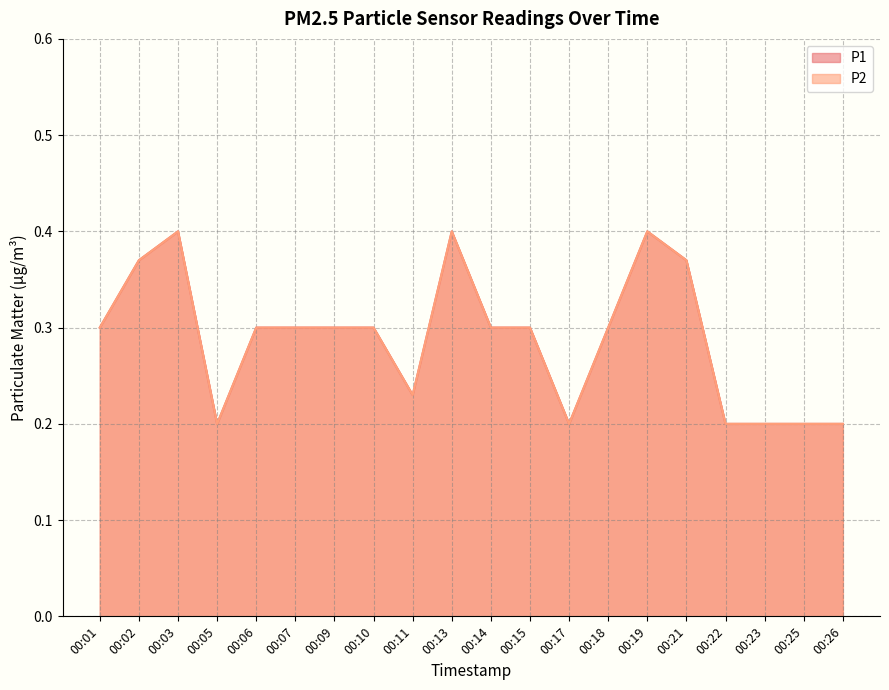

What is the maximum value shown in the chart?

0.4